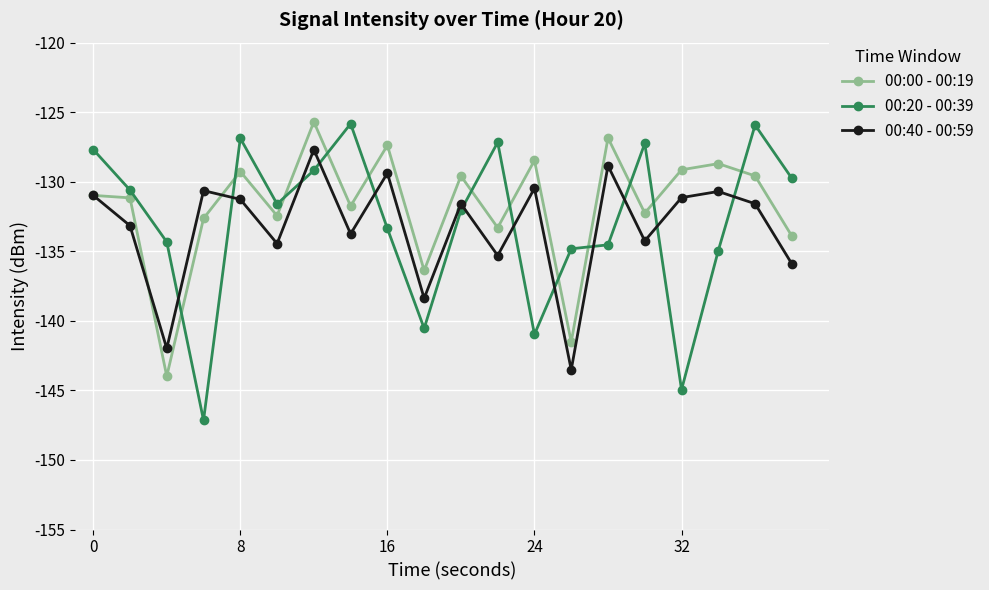

True or false: 00:00 - 00:19 and 00:20 - 00:39 intersect in this chart.

True